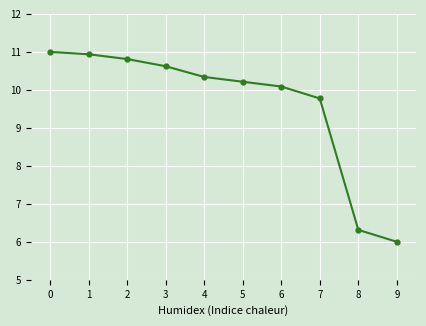

Is it true that the value at 5 is 4.1?

False